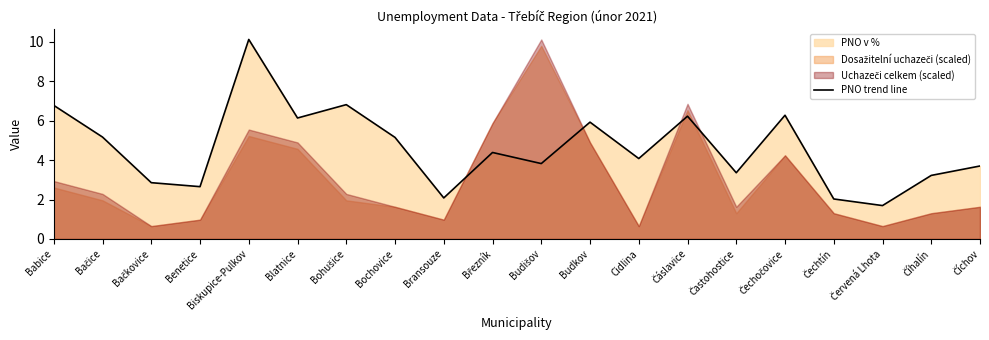

Approximately how many times larger is the value at Bohušice compared to Červená Lhota?

4.0